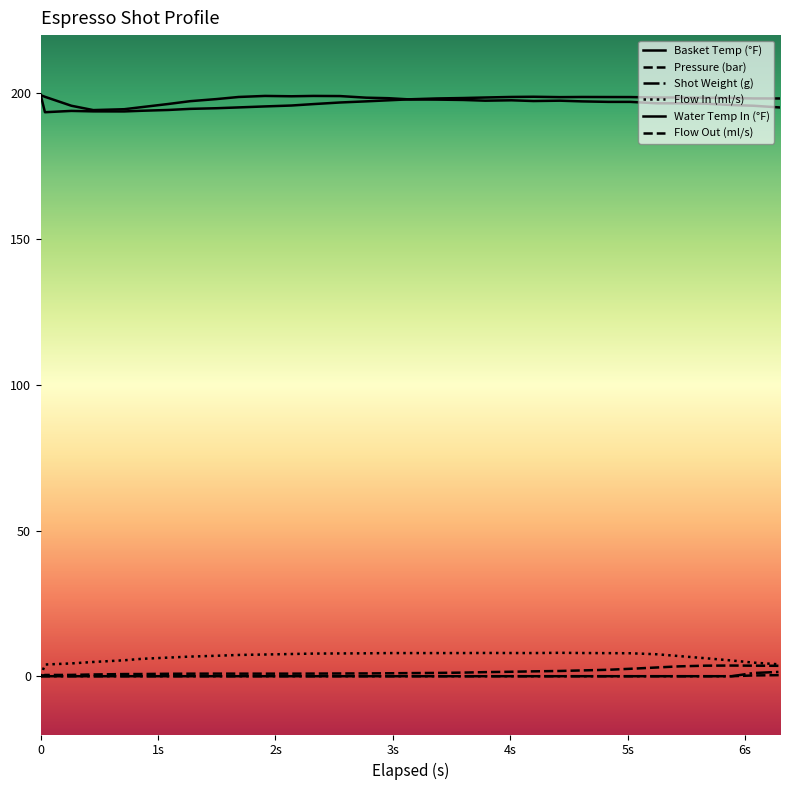

Reading right to left, extract all data points from this chart.

Basket Temp (°F): 198.3	198.3	198.4	198.5	198.6	198.6	198.7	198.8	198.8	198.7	198.8	198.8	198.6	198.4	198.3	198.0	197.6	197.3	196.9	196.3	195.8	195.5	195.2	194.9	194.7	194.3	194.0	193.8	193.8	194.0	193.5	199.4
Pressure (bar): 3.6	3.6	3.7	3.6	3.4	3.0	2.5	2.2	2.0	1.8	1.7	1.5	1.4	1.2	1.1	1.1	1.0	1.0	0.9	0.9	0.9	0.9	0.9	0.9	0.9	0.8	0.8	0.7	0.6	0.5	0.4	0.0
Shot Weight (g): 1.5	1.1	0.0	0.0	0.0	0.0	0.0	0.0	0.0	0.0	0.0	0.0	0.0	0.0	0.0	0.0	0.0	0.0	0.0	0.0	0.0	0.0	0.0	0.0	0.0	0.0	0.0	0.0	0.0	0.0	0.0	0.0
Flow In (ml/s): 4.1	4.7	5.4	6.2	6.9	7.5	7.9	7.9	8.0	8.0	8.0	8.0	8.0	8.0	7.9	7.9	7.9	7.9	7.8	7.8	7.6	7.5	7.3	7.0	6.7	6.4	6.0	5.5	4.9	4.4	4.0	0.0
Water Temp In (°F): 195.2	195.8	196.0	196.5	196.6	196.6	197.1	197.1	197.3	197.5	197.4	197.6	197.5	197.8	197.9	197.9	198.3	198.5	199.1	199.1	199.0	199.1	198.8	198.1	197.3	196.4	195.3	194.6	194.3	195.8	198.8	199.4
Flow Out (ml/s): 0.4	0.3	0.0	0.0	0.0	0.0	0.0	0.0	0.0	0.0	0.0	0.0	0.0	0.0	0.0	0.0	0.0	0.0	0.0	0.0	0.0	0.0	0.0	0.0	0.0	0.0	0.0	0.0	0.0	0.0	0.0	0.0